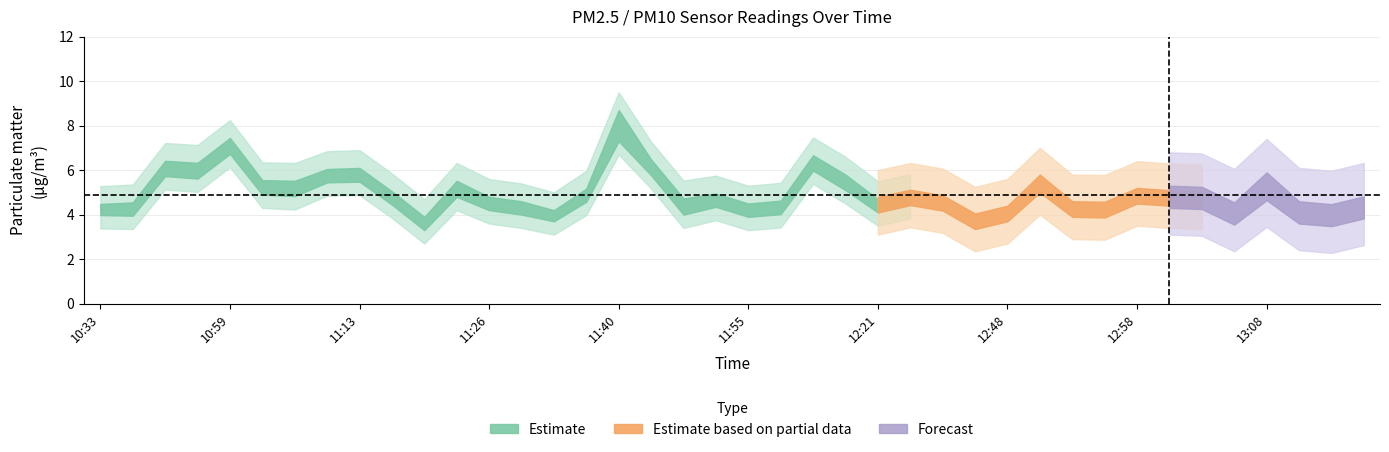

Reading left to right, transcribe all the data shown in this chart.

P1: 4.3	4.3	6.2	6.1	7.2	5.3	5.3	5.8	5.9	4.8	3.7	5.3	4.6	4.4	4.0	5.0	8.5	6.3	4.5	4.8	4.3	4.4	6.5	5.6	4.5	4.8	4.6	3.8	4.1	5.5	4.3	4.3	4.9	4.8	4.8	4.0	5.4	4.1	4.0	4.3
P2: 4.2	4.2	5.9	5.8	6.9	5.1	5.0	5.7	5.7	4.7	3.5	5.0	4.4	4.2	3.9	4.8	7.5	6.0	4.2	4.5	4.1	4.2	6.2	5.3	4.3	4.6	4.4	3.5	3.9	5.2	4.1	4.1	4.7	4.6	4.5	3.9	5.0	3.9	3.8	4.1